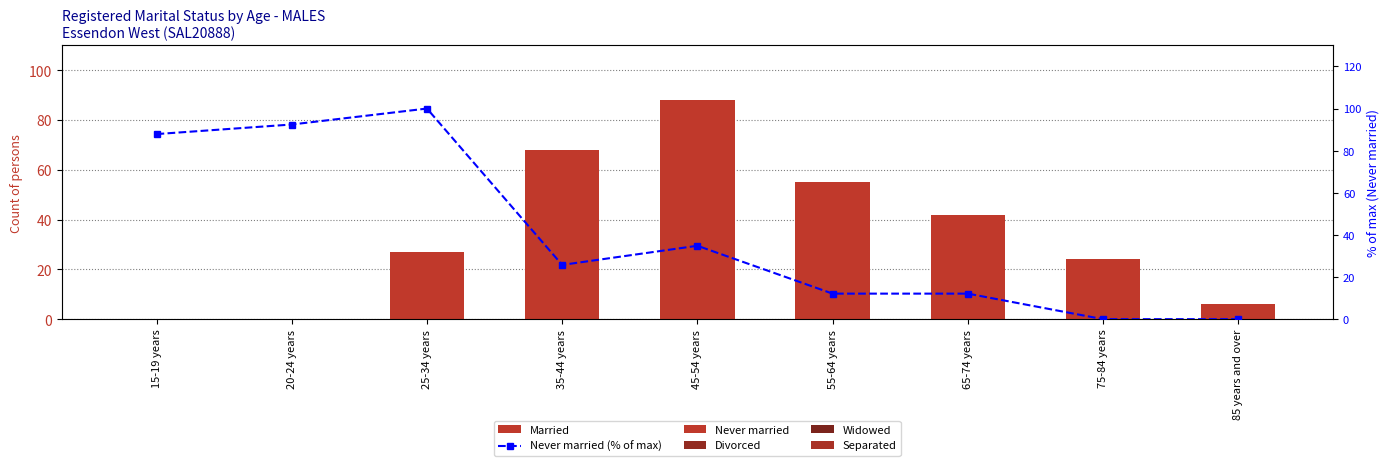

Count the number of categories in the chart.

9